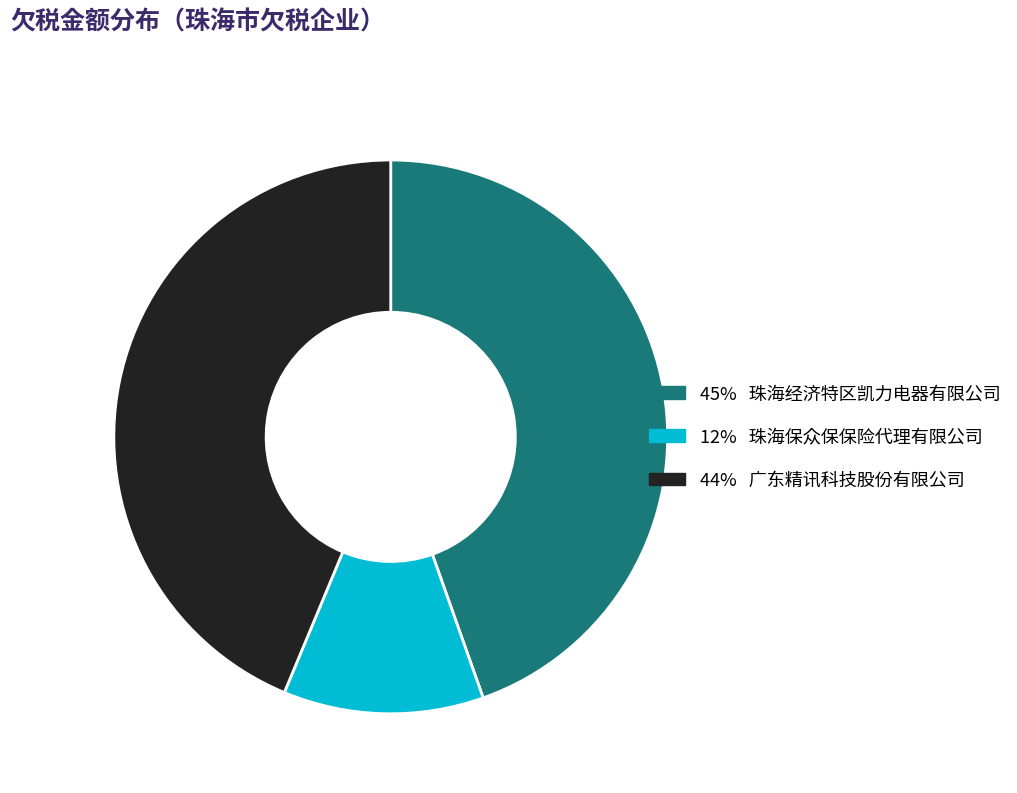

Is there a majority slice in this chart?

No